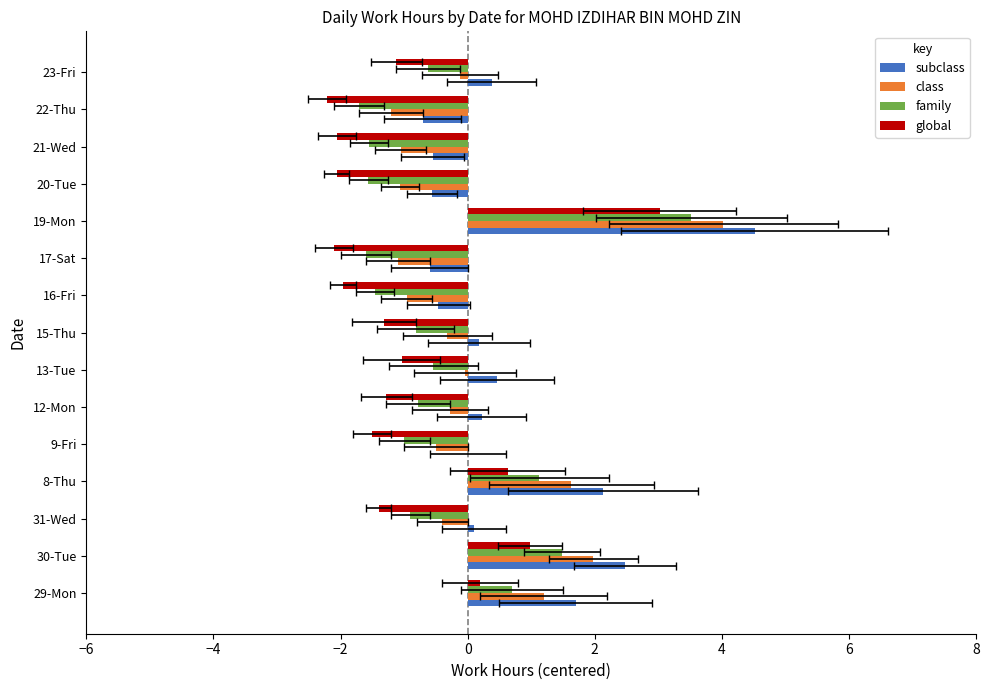

How many values in global are below zero?

11